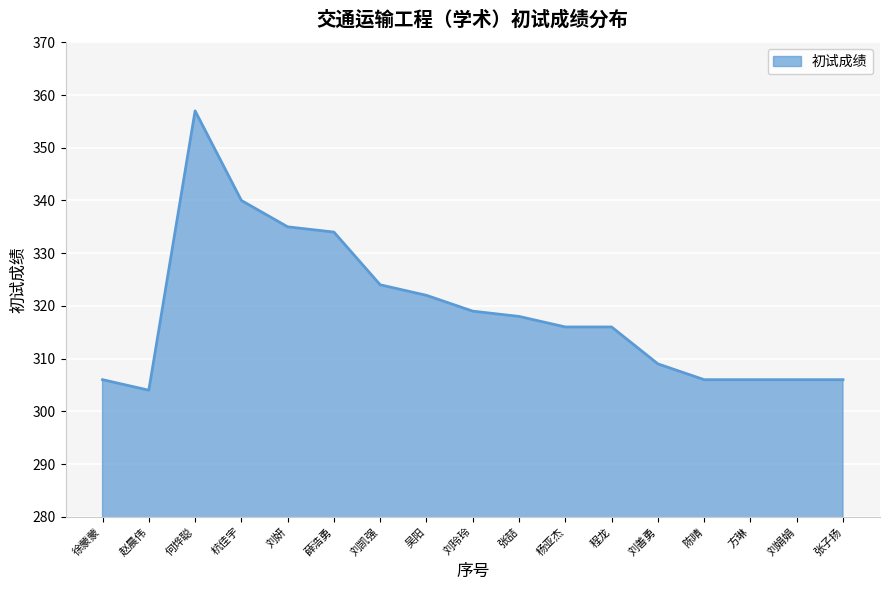

What is the approximate value at 杨亚杰, to the nearest 10?

320